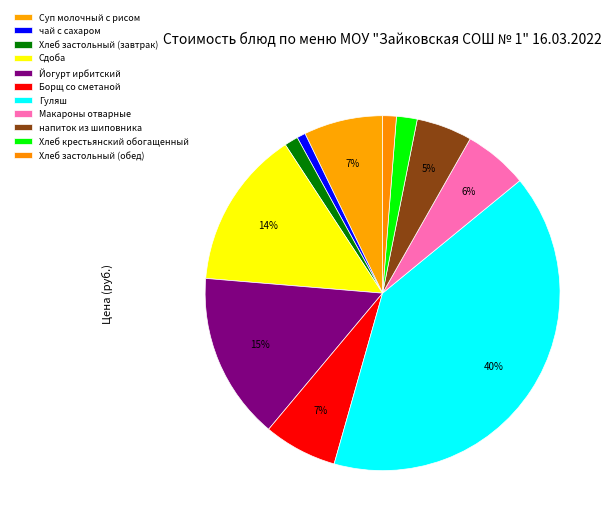

How many slices are in this pie chart?

11